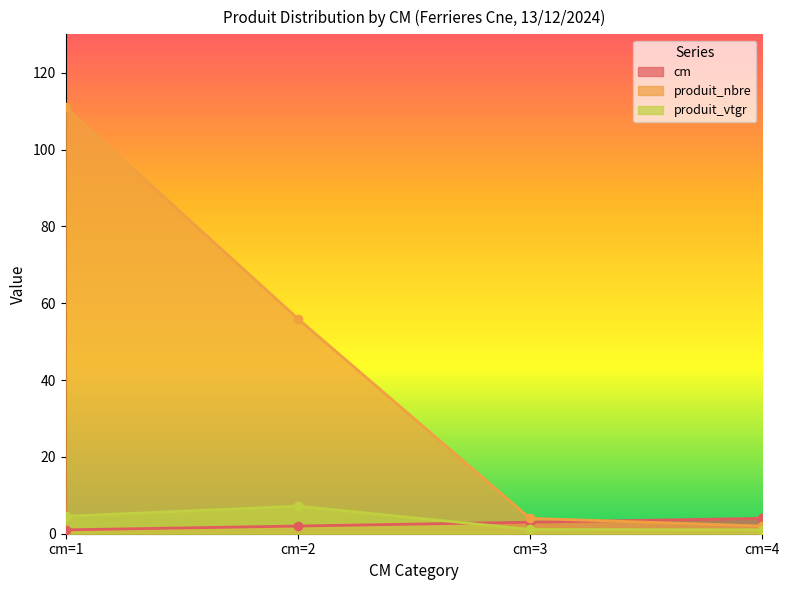

Between cm=4 and cm=1, which is larger?

cm=4